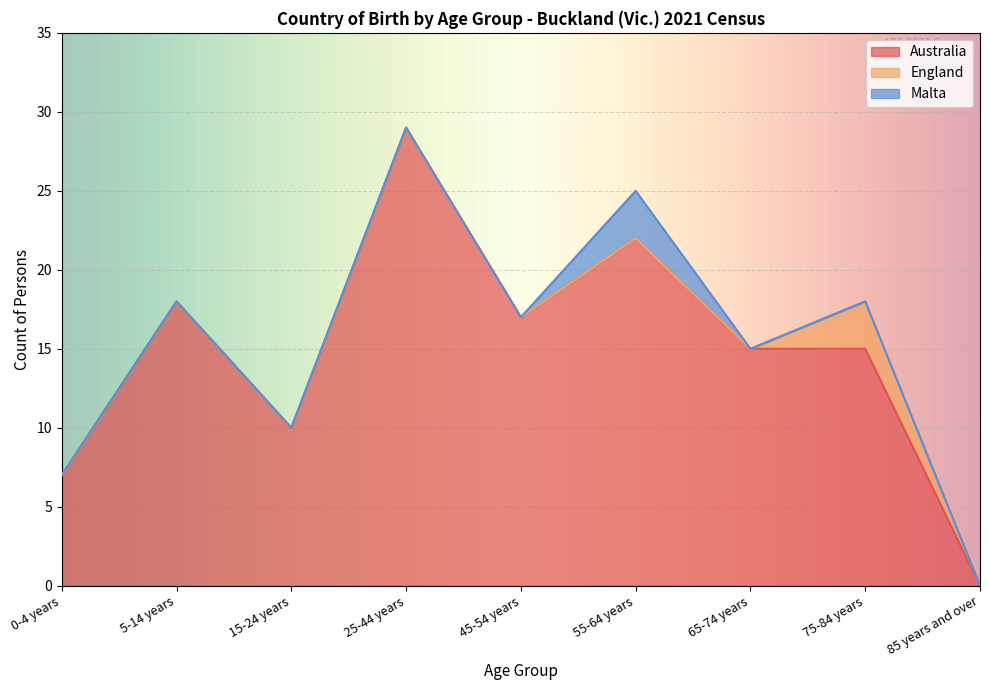

True or false: Australia and England intersect in this chart.

False